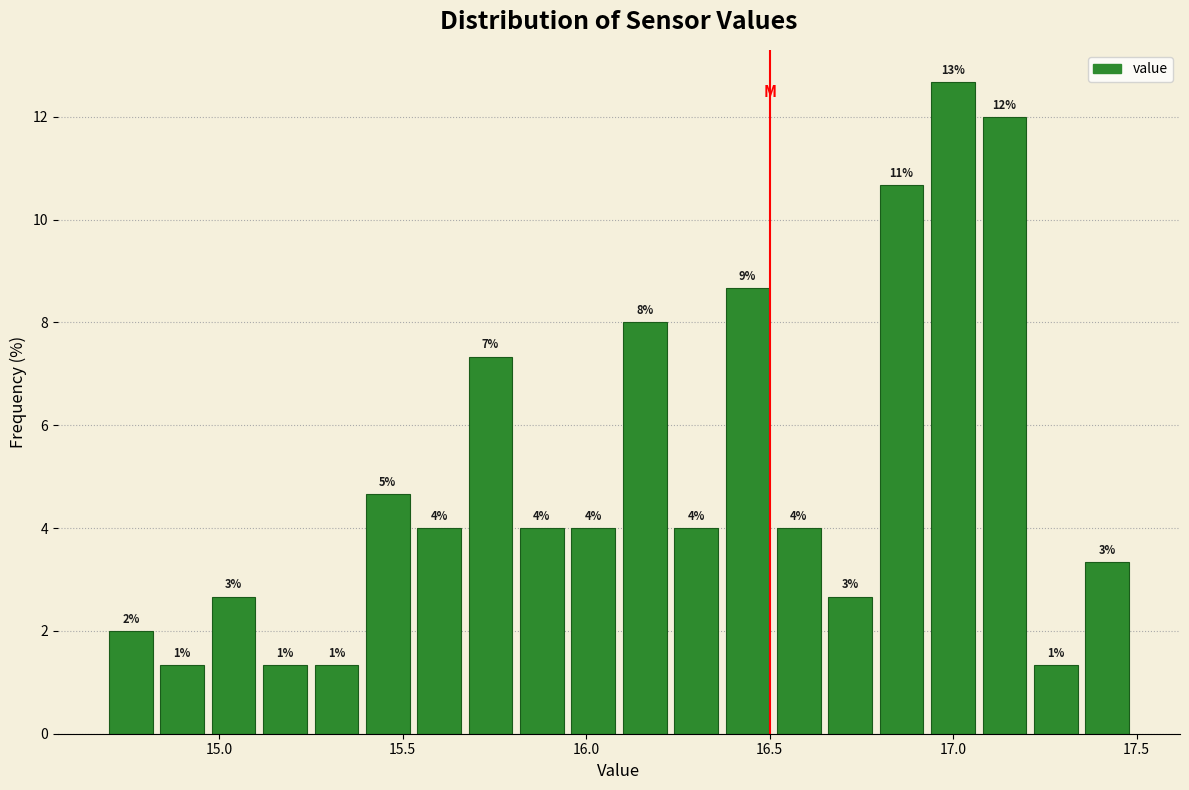

Around what value on the x-axis is the tallest bar? Give the approximate position of its centre, as read against the axis.

17.00